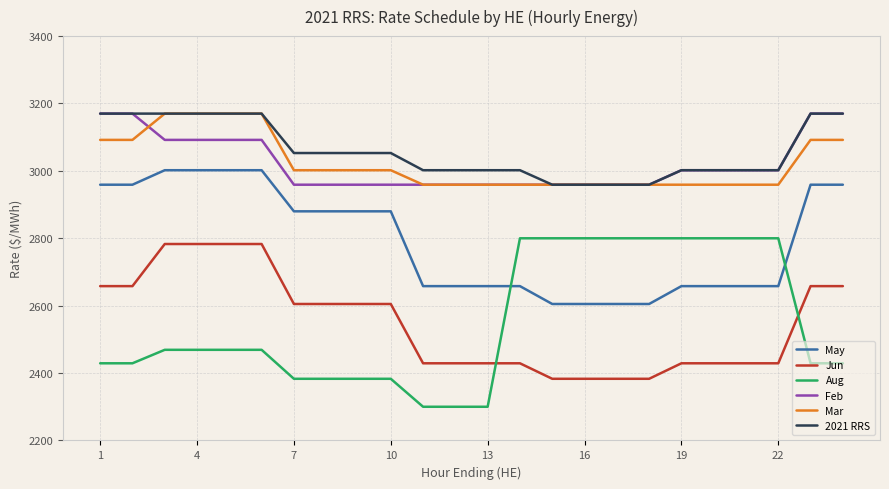

True or false: Mar and May intersect in this chart.

False